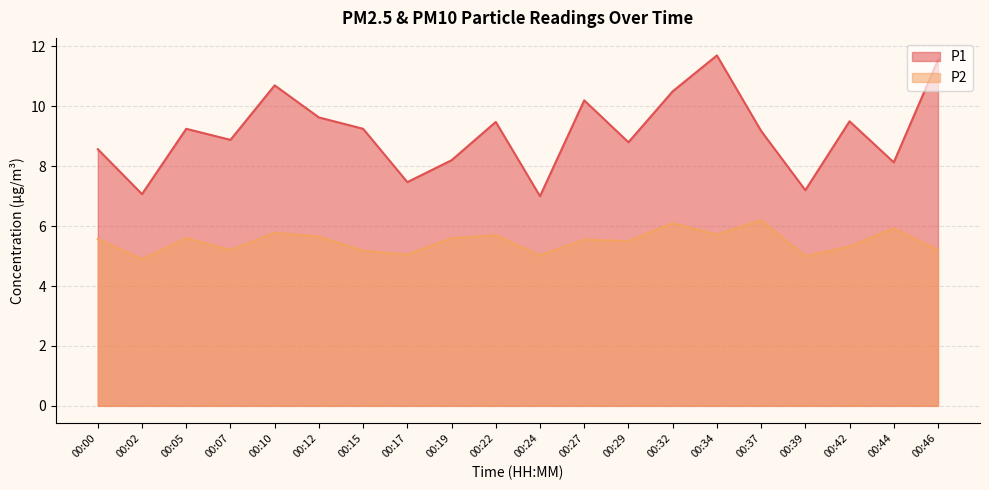

Reading left to right, list all the values displayed in this chart.

P1: 8.6	7.1	9.2	8.9	10.7	9.6	9.2	7.5	8.2	9.5	7.0	10.2	8.8	10.5	11.7	9.2	7.2	9.5	8.1	11.6
P2: 5.6	4.9	5.6	5.2	5.8	5.7	5.2	5.0	5.6	5.7	5.0	5.5	5.5	6.1	5.7	6.2	5.0	5.3	5.9	5.2